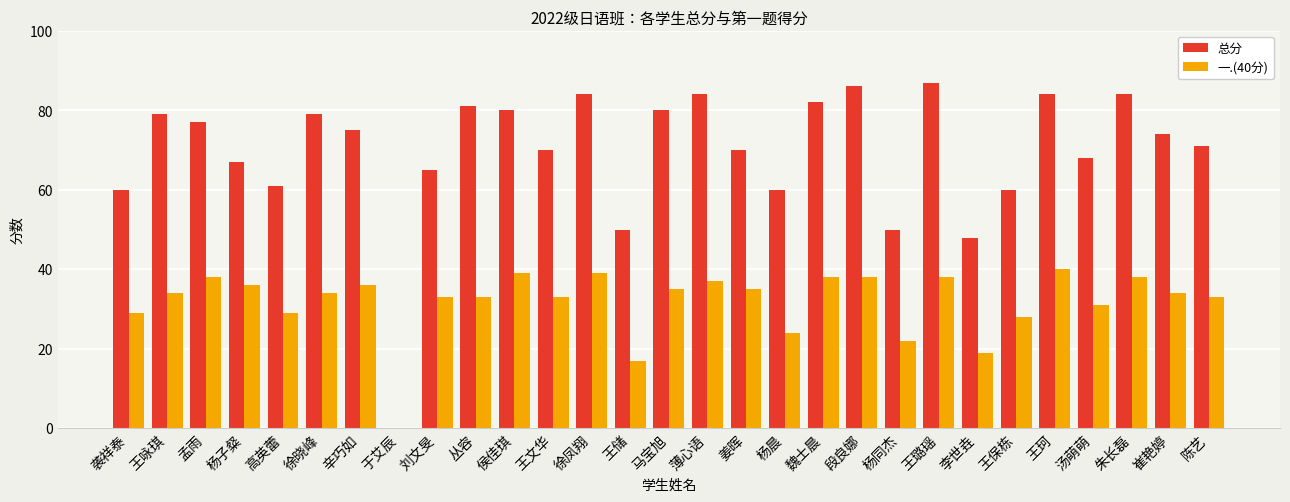

Are the bars horizontal?

No